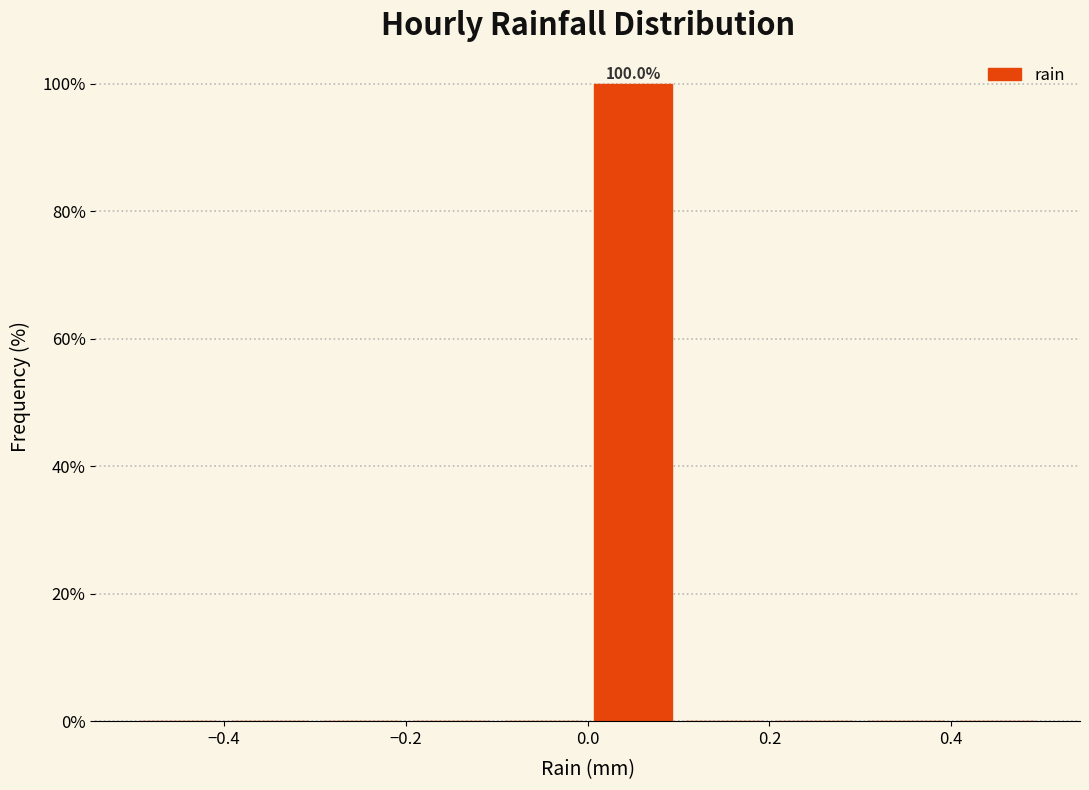

Over which range of the x-axis is the bar tallest?

0.0 to 0.1